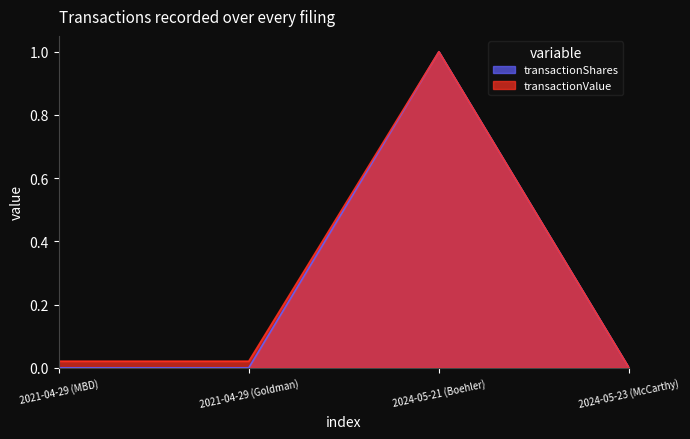

Rank the series by their average value, from lowest to highest.

transactionShares, transactionValue